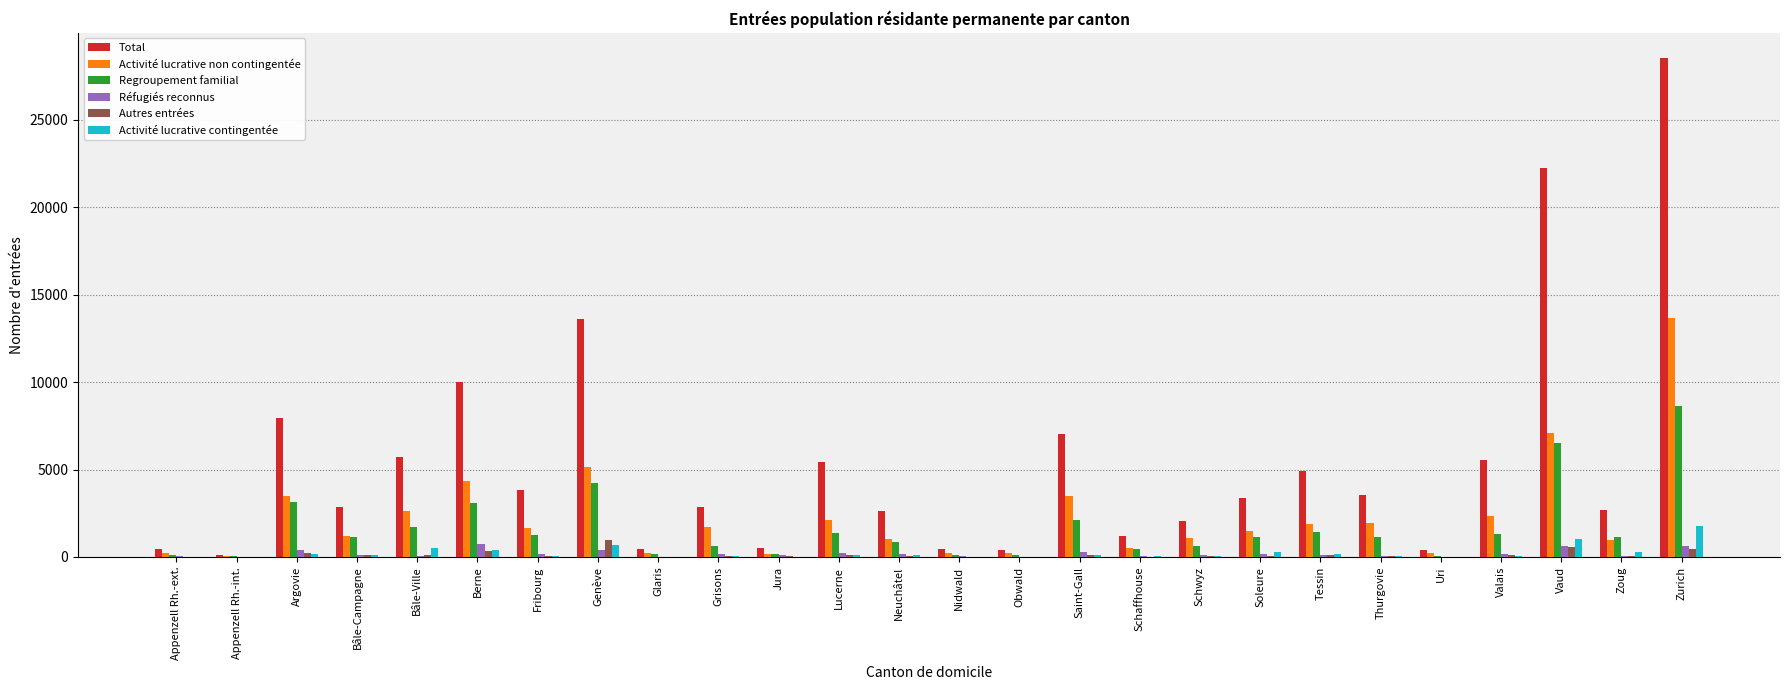

How many distinct data groups are displayed?

6